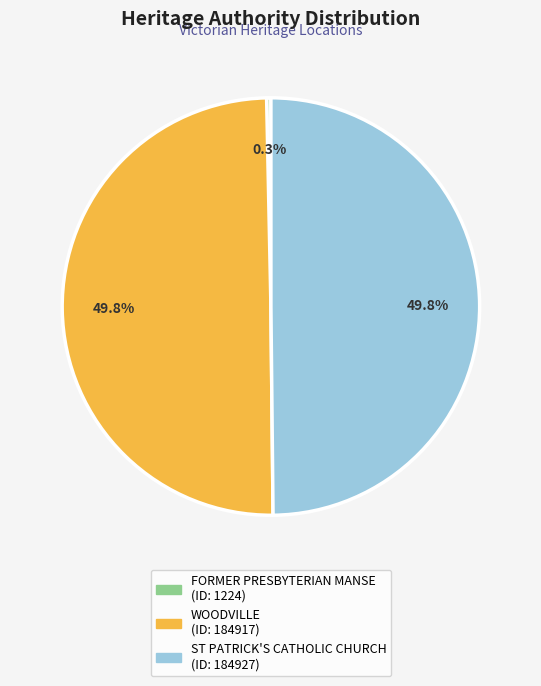

What is the smallest slice in the pie chart?

FORMER PRESBYTERIAN MANSE